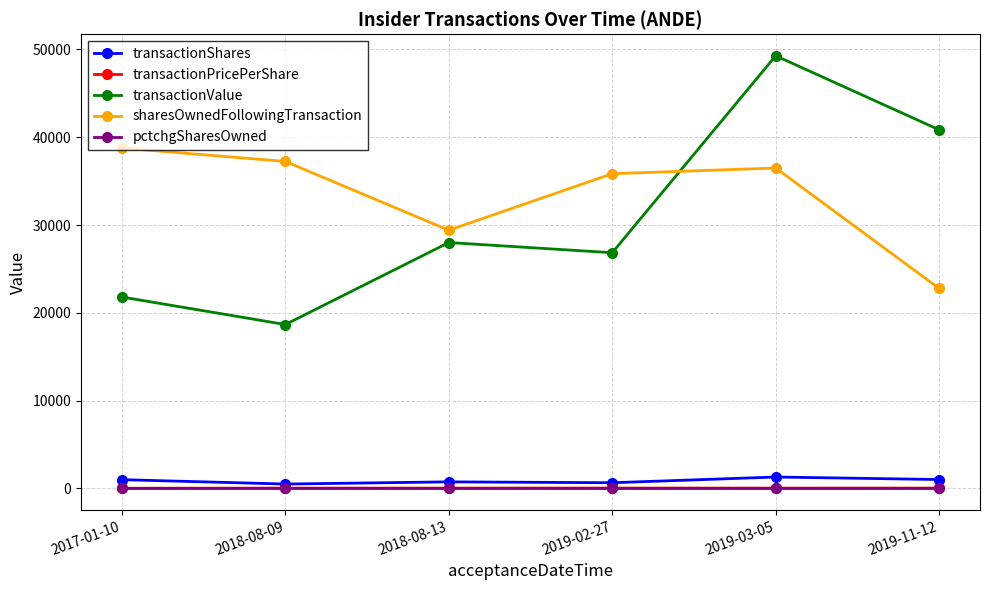

At which category is the sum across all series the highest?

2019-03-05